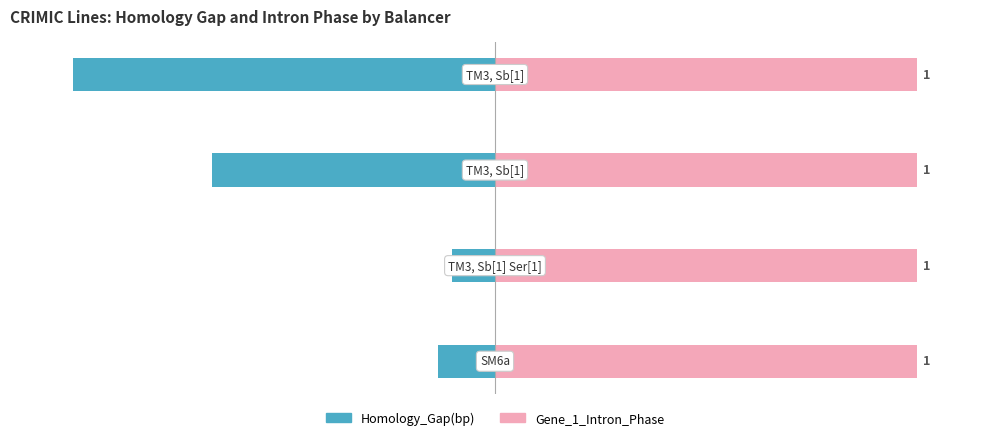

The value of Gene_1_Intron_Phase at 2 is 0.6. True or false?

False